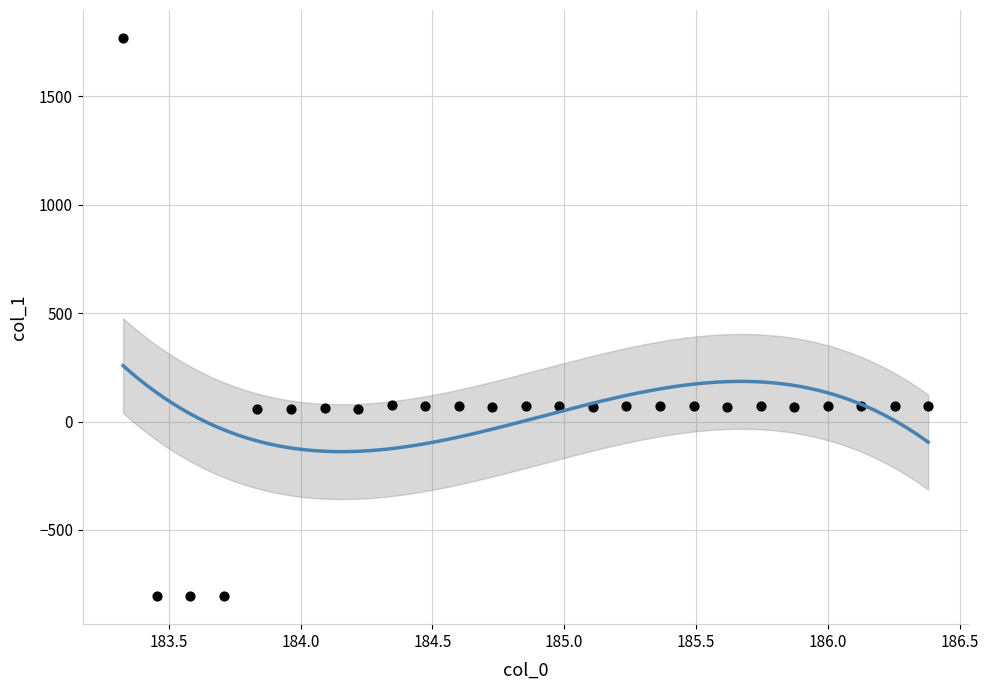

What is the range of X values (max minus min)?

3.1